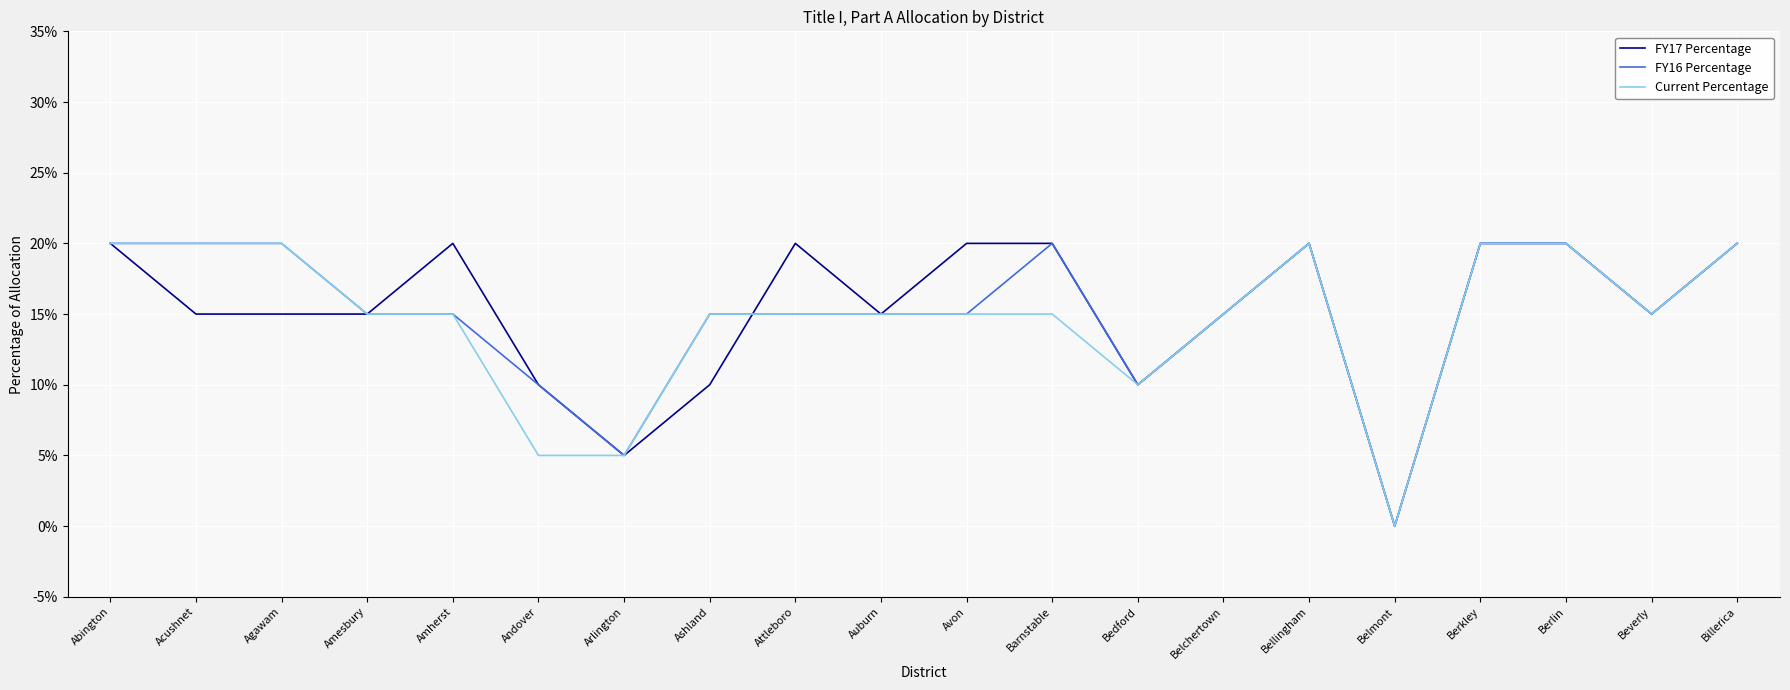

Does the chart have visible grid lines?

Yes